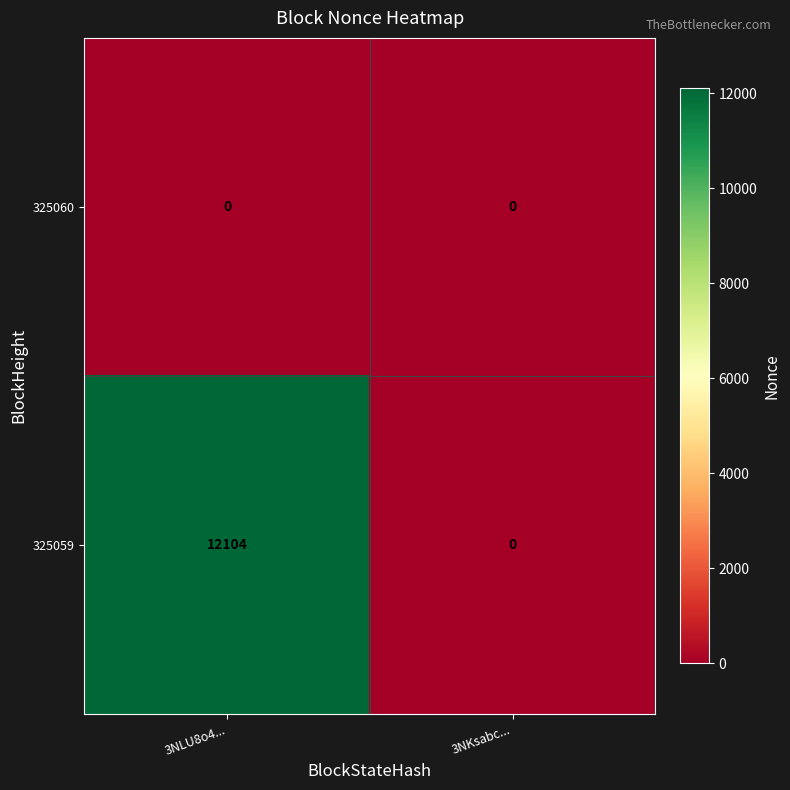

Which series has the largest total across all categories?

325059